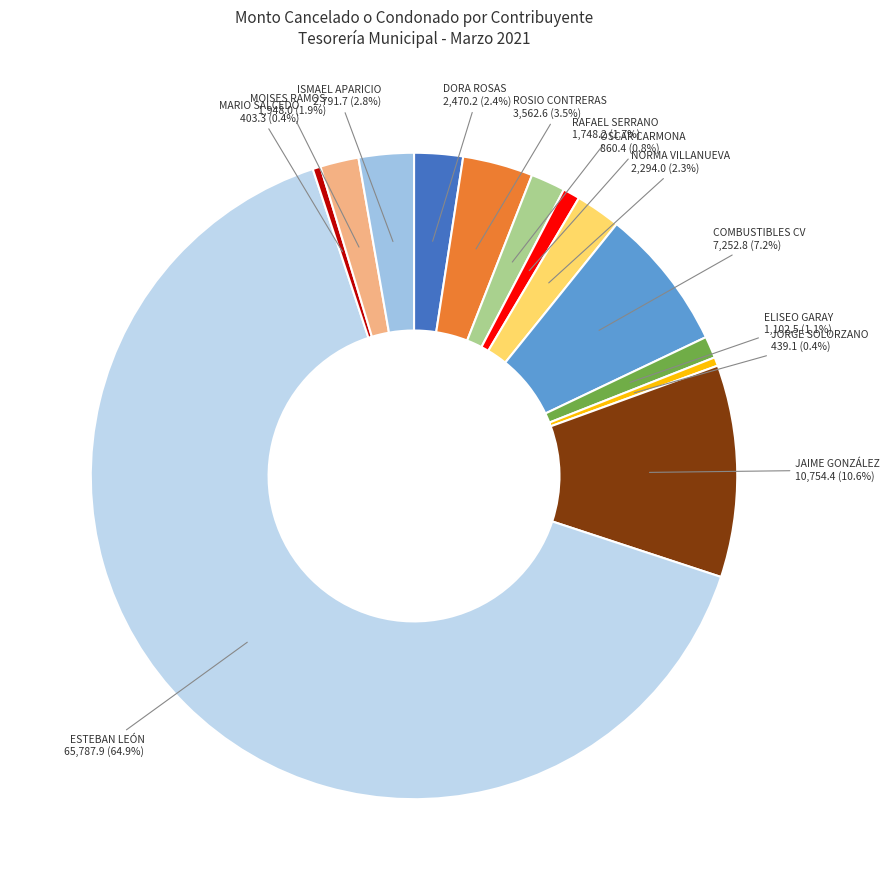

How many segments does this pie chart have?

13